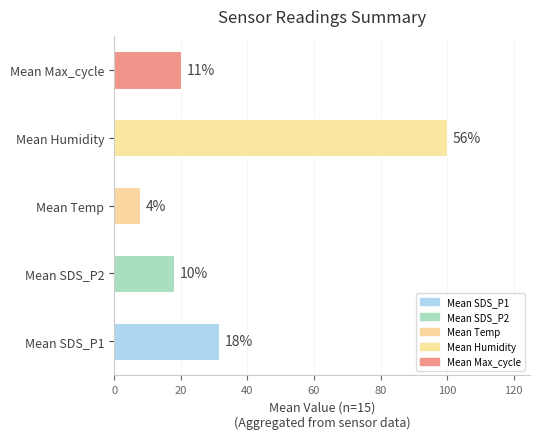

Are the bars horizontal?

Yes